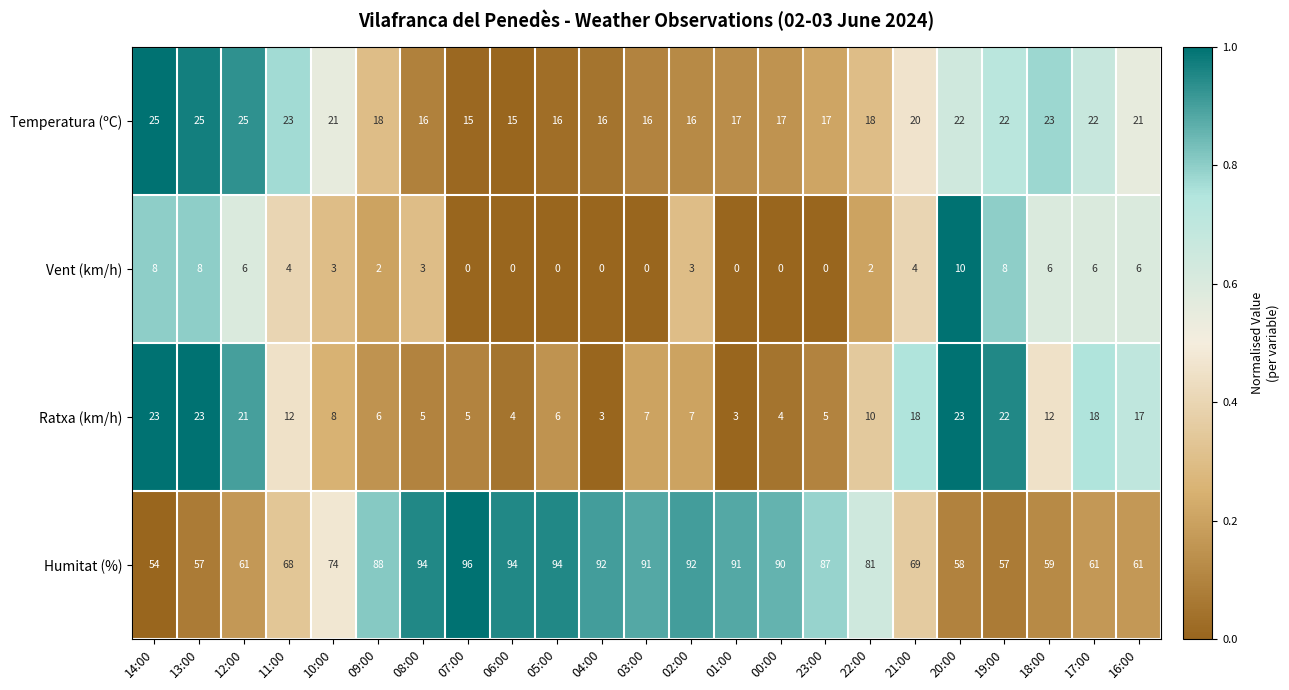

The Vent (km/h) series shows 3 at 09:00. True or false?

False